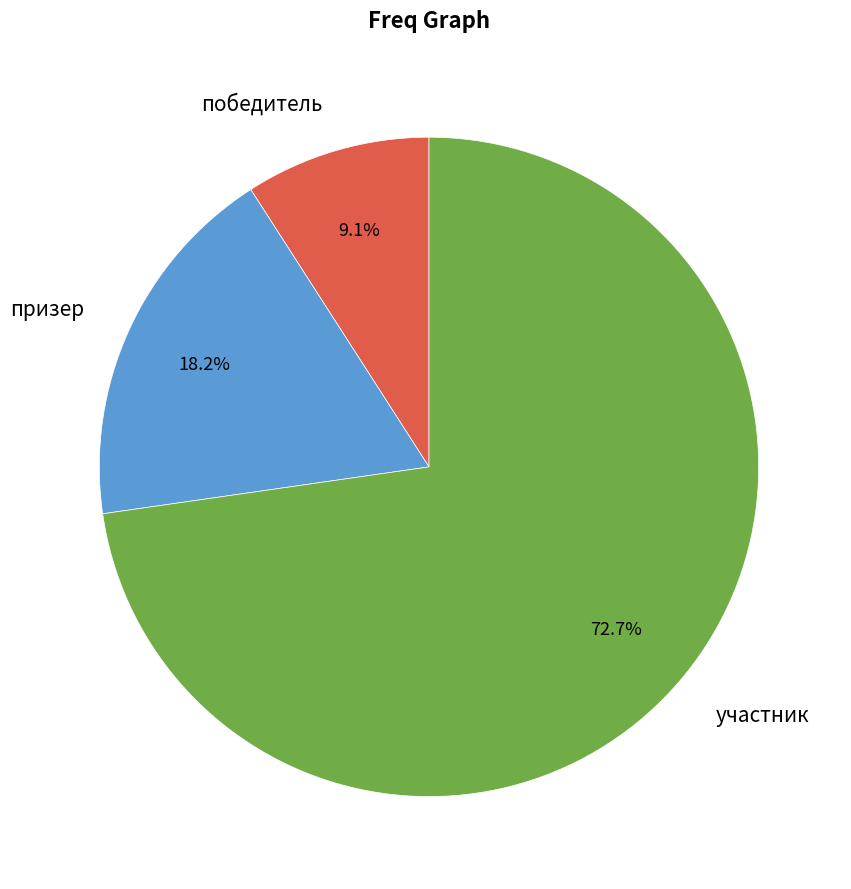

What portion of the pie excludes победитель?

90.9%